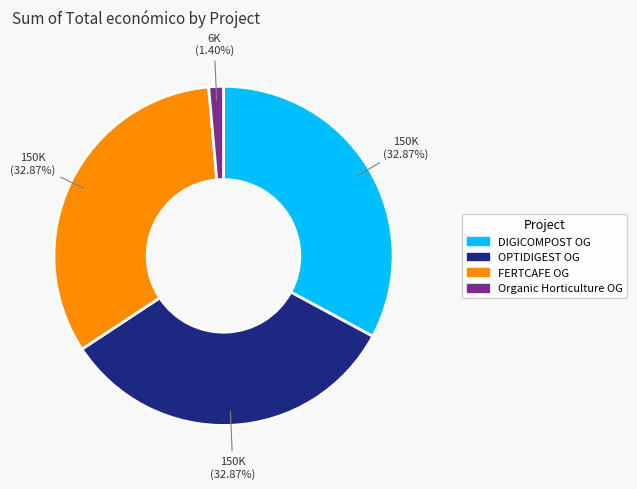

How many segments does this pie chart have?

4